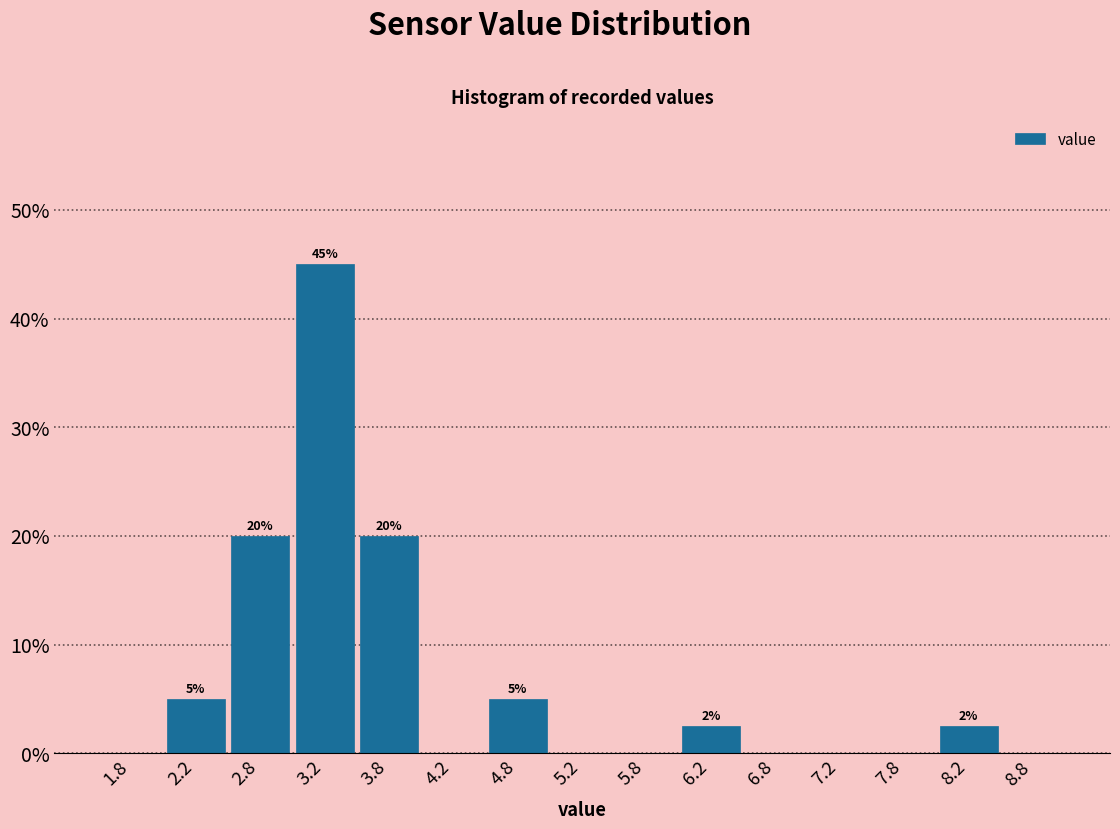

Which range on the x-axis has the tallest bar?

3.0 to 3.5